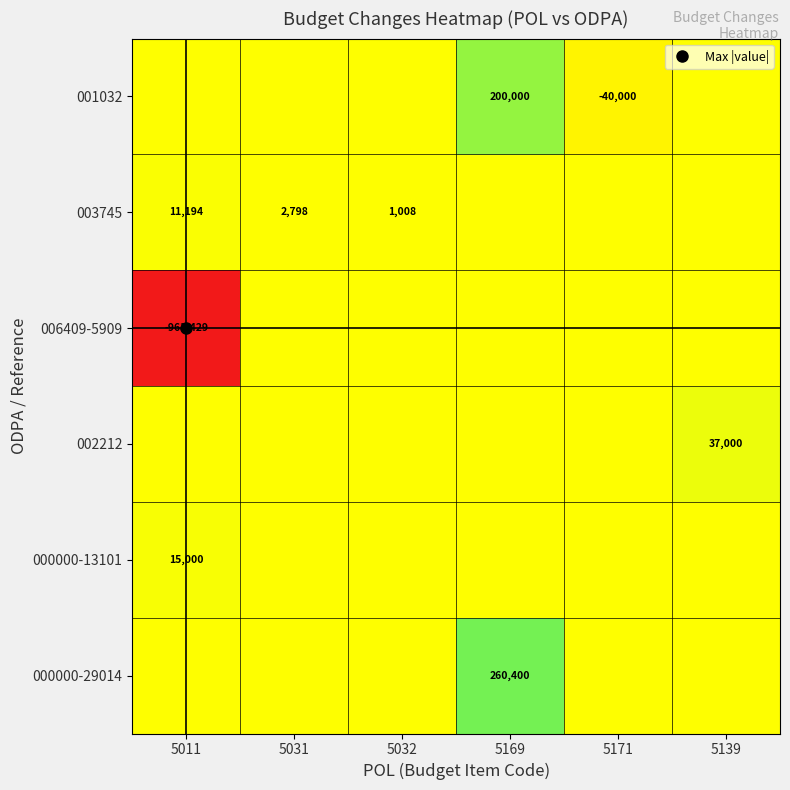

What is the sum of all 000000-29014 values?

260400